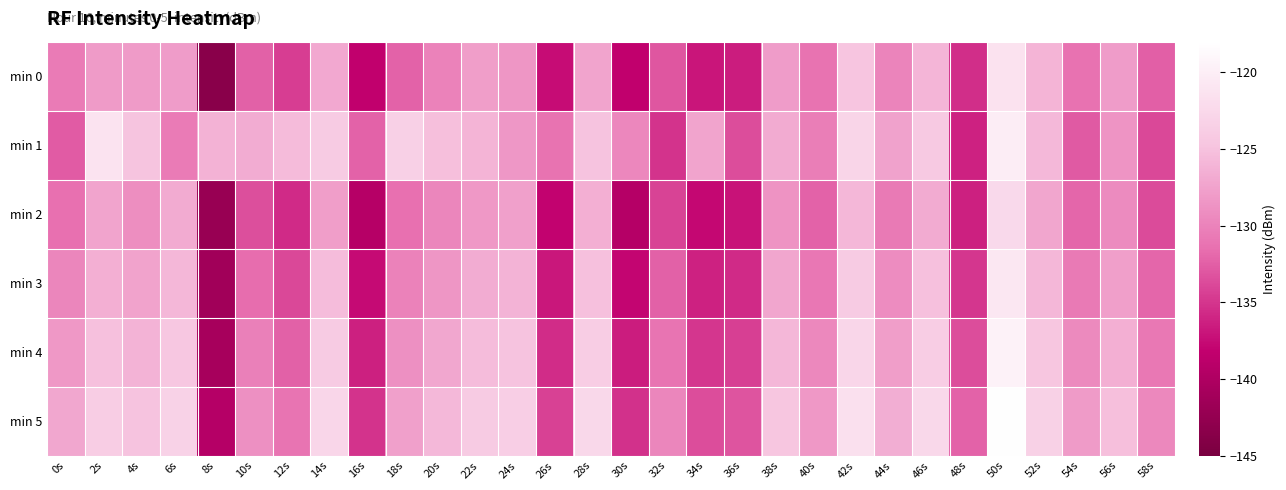

At 22s, list the series in order from largest to smallest.

min 5, min 4, min 1, min 3, min 0, min 2